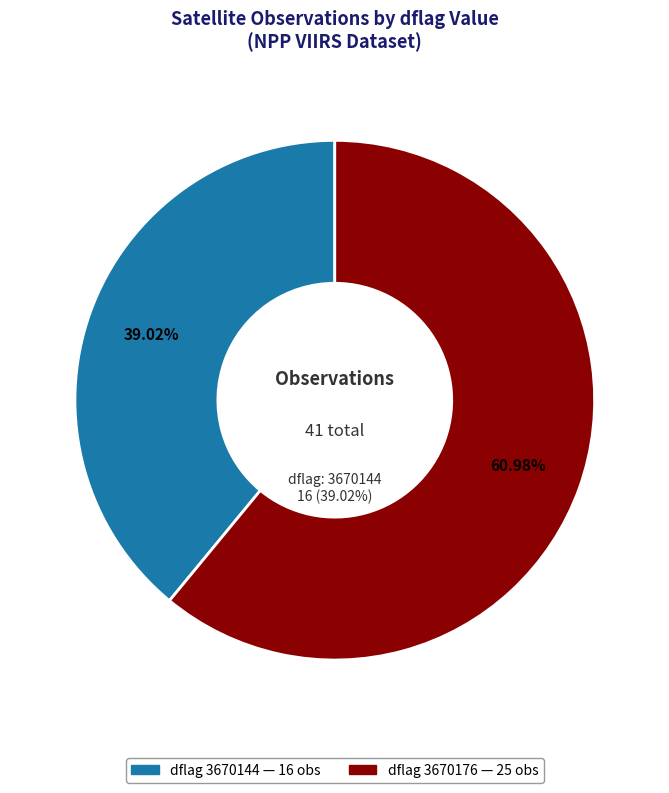

How many slices are in this pie chart?

2